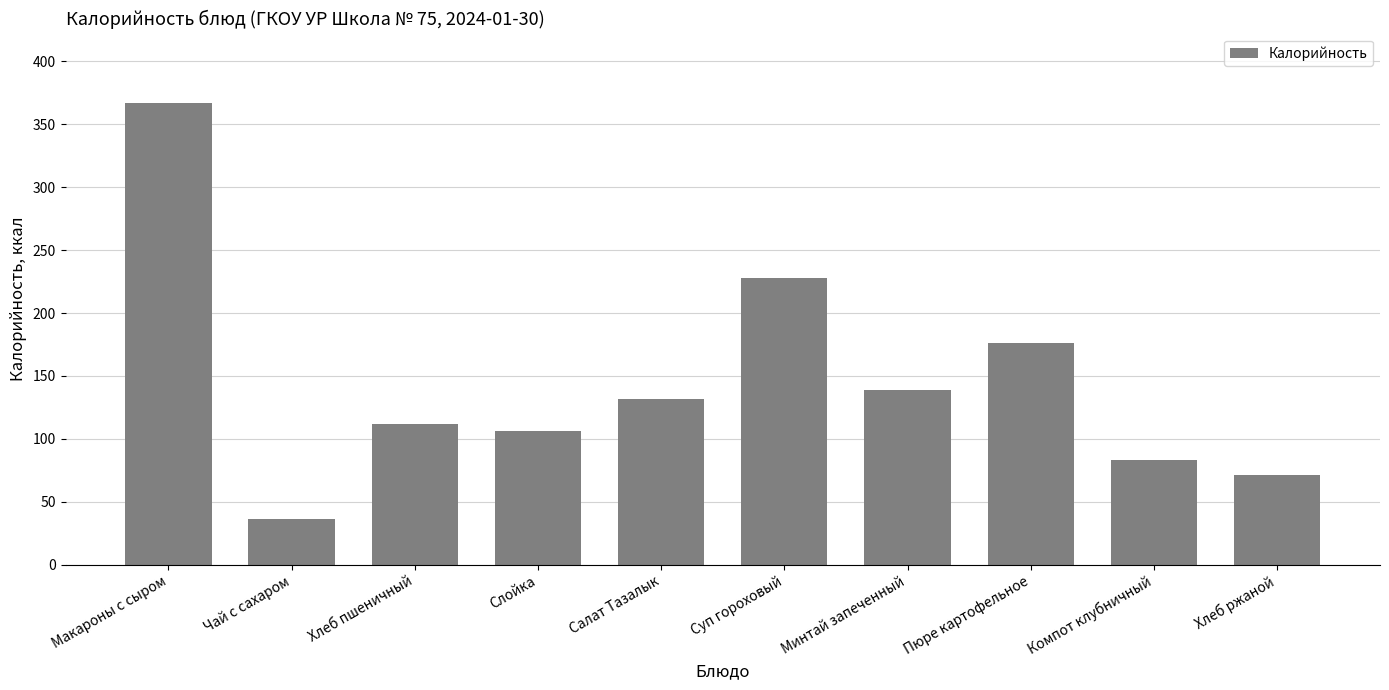

Reading left to right, extract all data points from this chart.

367	36	112	106	132	228	139	176	83	71